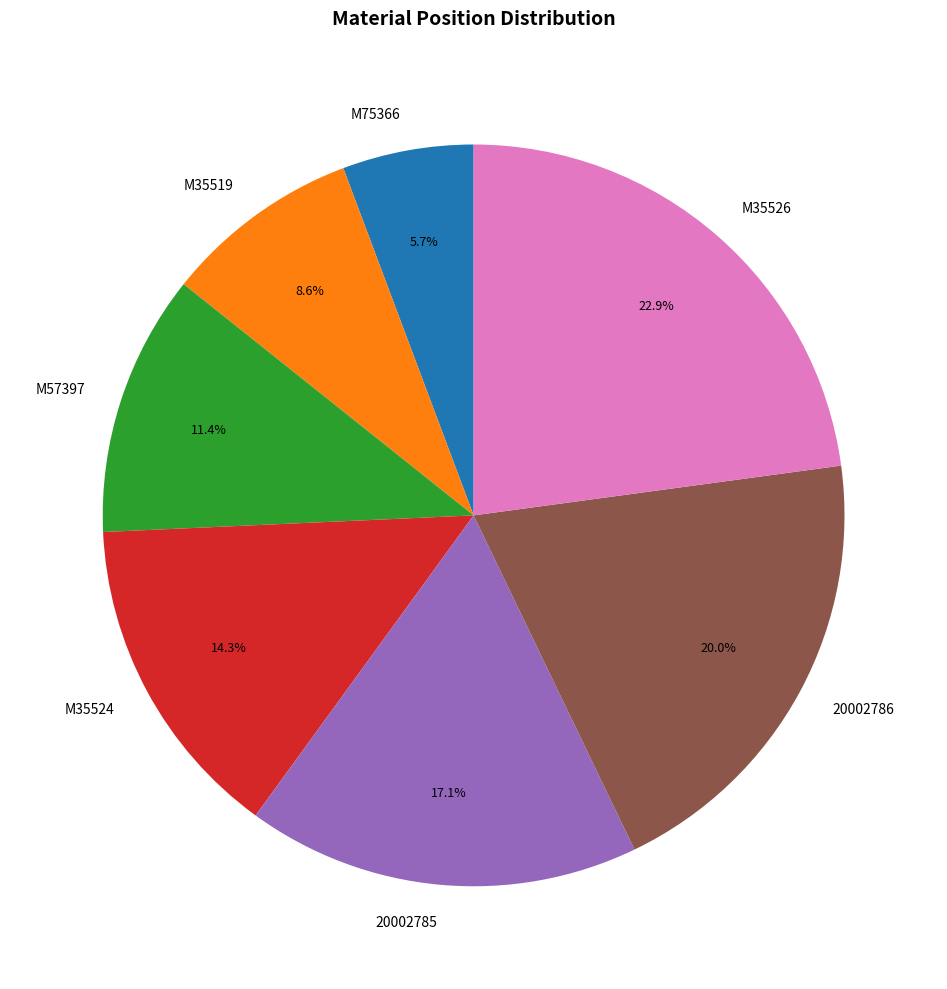

The 20002785 slice represents 28% of the pie. True or false?

False